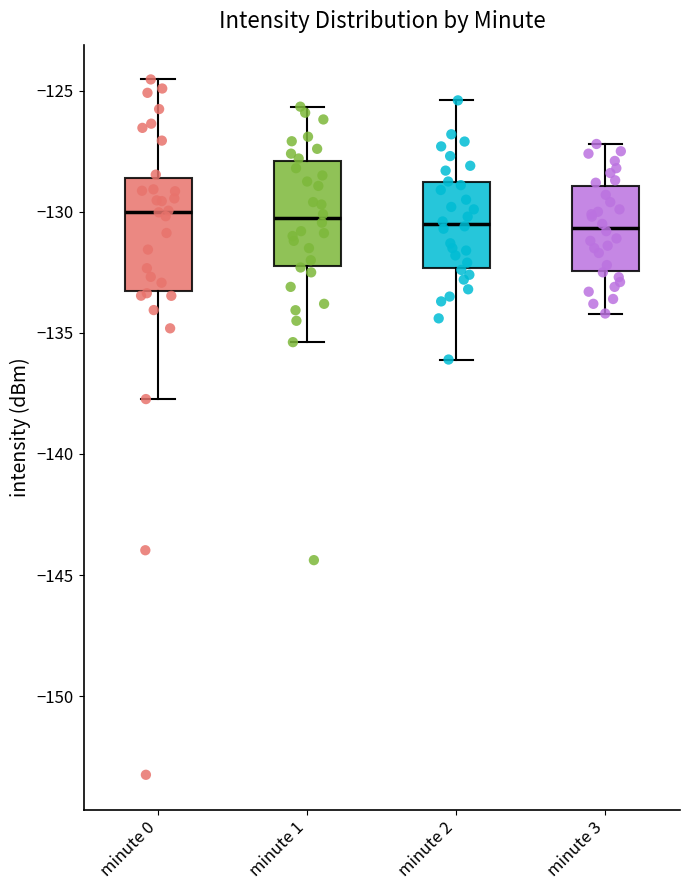

Reading left to right, transcribe this box plot: for each box, give where its median line is, the range the box spans, and where its two whiskers end, as read against the y-axis. The values are not printed on the chart, so give them approximately, as read against the axis.

minute 0: median -130.0, box -133.5 to -128.5, whiskers -137.5 to -124.5
minute 1: median -130.5, box -132.0 to -128.0, whiskers -135.5 to -125.5
minute 2: median -130.5, box -132.5 to -129.0, whiskers -136.0 to -125.5
minute 3: median -130.5, box -132.5 to -129.0, whiskers -134.0 to -127.0